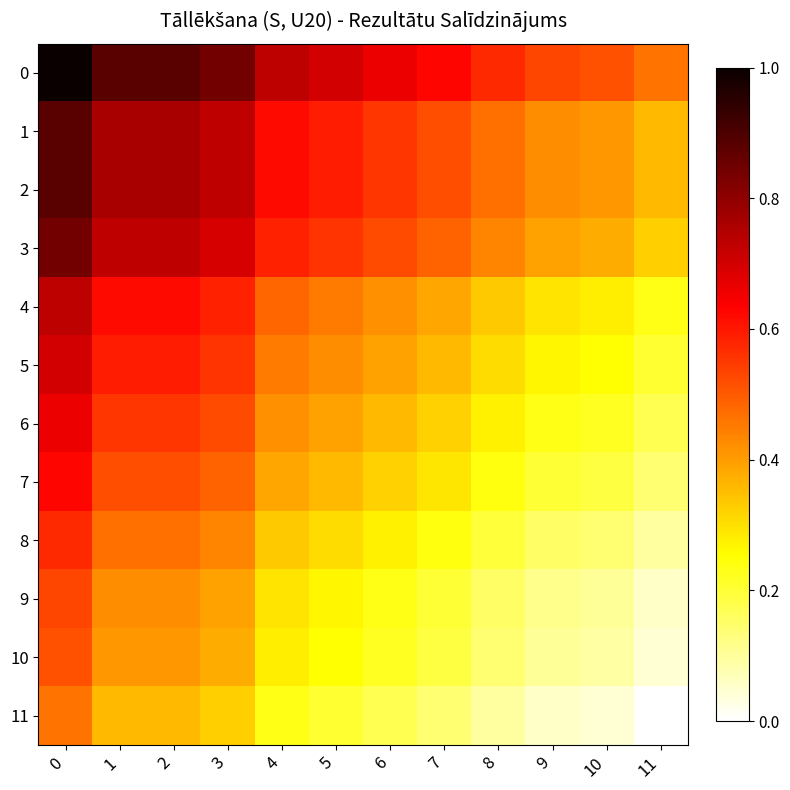

Reading left to right, list all the values displayed in this chart.

0: 0=1.0	1=0.9	2=0.9	3=0.8	4=0.7	5=0.7	6=0.7	7=0.6	8=0.6	9=0.5	10=0.5	11=0.5
1: 0=0.9	1=0.8	2=0.8	3=0.7	4=0.6	5=0.6	6=0.6	7=0.5	8=0.5	9=0.4	10=0.4	11=0.4
2: 0=0.9	1=0.8	2=0.8	3=0.7	4=0.6	5=0.6	6=0.6	7=0.5	8=0.5	9=0.4	10=0.4	11=0.4
3: 0=0.8	1=0.7	2=0.7	3=0.7	4=0.6	5=0.6	6=0.5	7=0.5	8=0.4	9=0.4	10=0.4	11=0.3
4: 0=0.7	1=0.6	2=0.6	3=0.6	4=0.5	5=0.5	6=0.4	7=0.4	8=0.3	9=0.3	10=0.3	11=0.2
5: 0=0.7	1=0.6	2=0.6	3=0.6	4=0.5	5=0.4	6=0.4	7=0.4	8=0.3	9=0.3	10=0.3	11=0.2
6: 0=0.7	1=0.6	2=0.6	3=0.5	4=0.4	5=0.4	6=0.4	7=0.3	8=0.3	9=0.2	10=0.2	11=0.2
7: 0=0.6	1=0.5	2=0.5	3=0.5	4=0.4	5=0.4	6=0.3	7=0.3	8=0.2	9=0.2	10=0.2	11=0.1
8: 0=0.6	1=0.5	2=0.5	3=0.4	4=0.3	5=0.3	6=0.3	7=0.2	8=0.2	9=0.2	10=0.1	11=0.1
9: 0=0.5	1=0.4	2=0.4	3=0.4	4=0.3	5=0.3	6=0.2	7=0.2	8=0.2	9=0.1	10=0.1	11=0.1
10: 0=0.5	1=0.4	2=0.4	3=0.4	4=0.3	5=0.3	6=0.2	7=0.2	8=0.1	9=0.1	10=0.1	11=0.0
11: 0=0.5	1=0.4	2=0.4	3=0.3	4=0.2	5=0.2	6=0.2	7=0.1	8=0.1	9=0.1	10=0.0	11=0.0